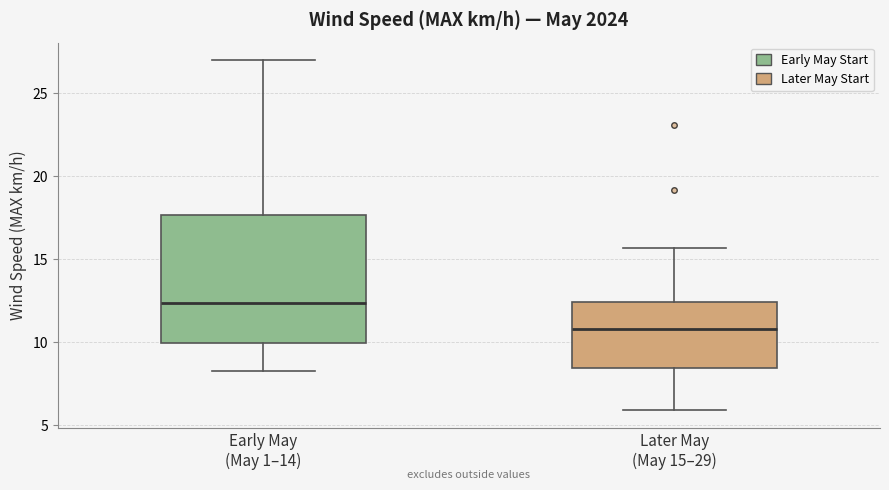

Reading left to right, transcribe this box plot: for each box, give where its median line is, the range the box spans, and where its two whiskers end, as read against the y-axis. The values are not printed on the chart, so give them approximately, as read against the axis.

Early May (May 1–14): median 12.5, box 10.0 to 17.5, whiskers 8.5 to 27.0
Later May (May 15–29): median 11.0, box 8.5 to 12.5, whiskers 6.0 to 15.5